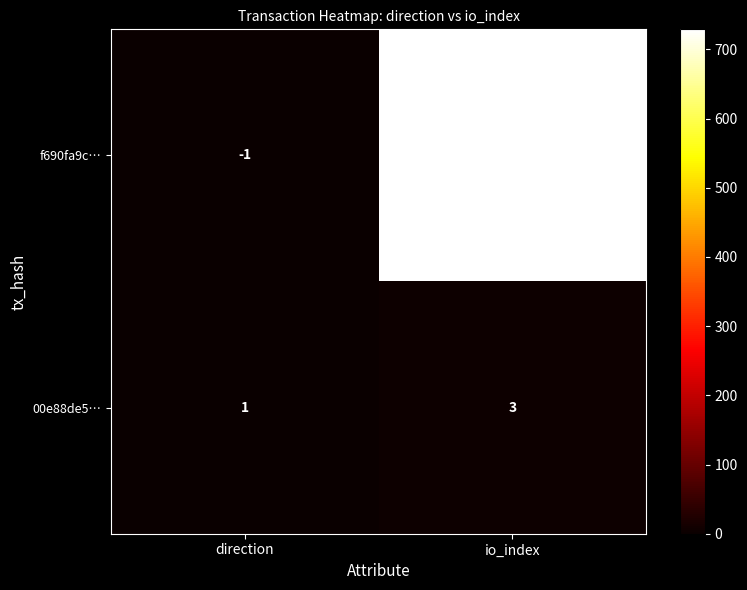

True or false: 00e88de5… has a value of 1 at direction.

True